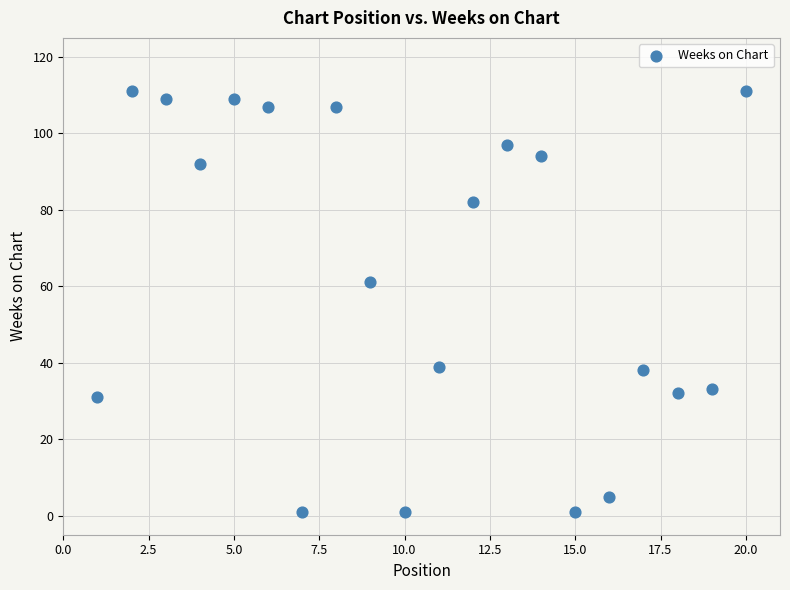

What Y value in the scatter plot is closest to 56?

61